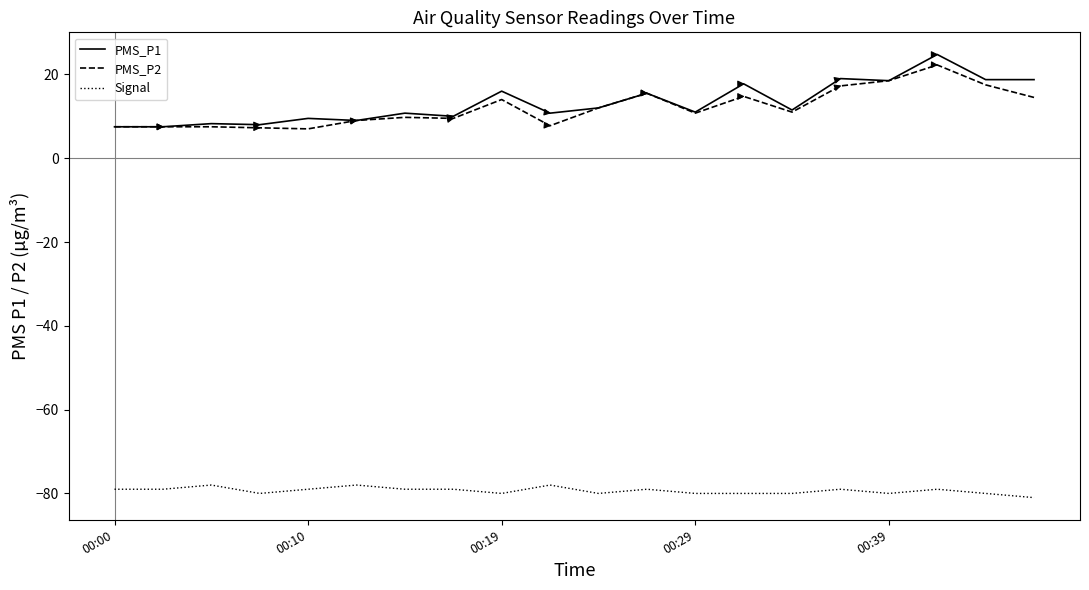

True or false: PMS_P2 and Signal cross at least once.

False